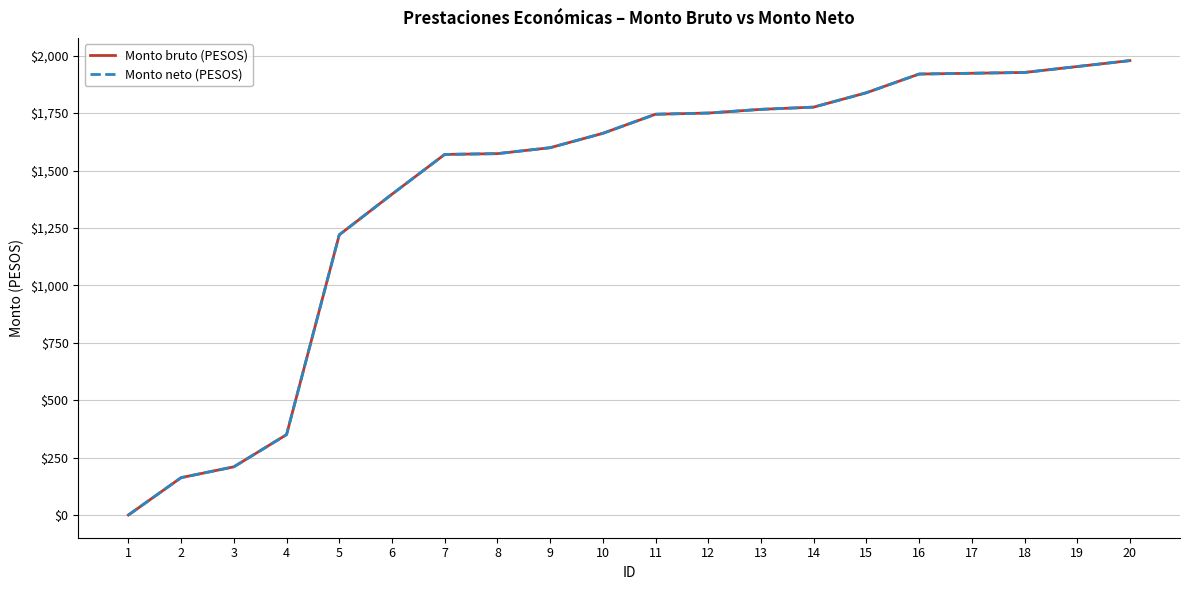

What is the average value of the Monto neto (PESOS) series?

1416.1